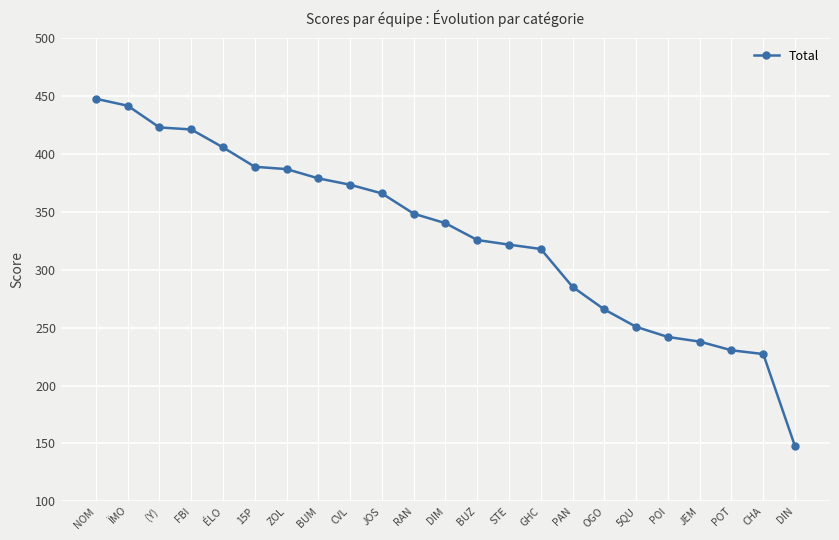

What is the greatest value displayed?

447.8